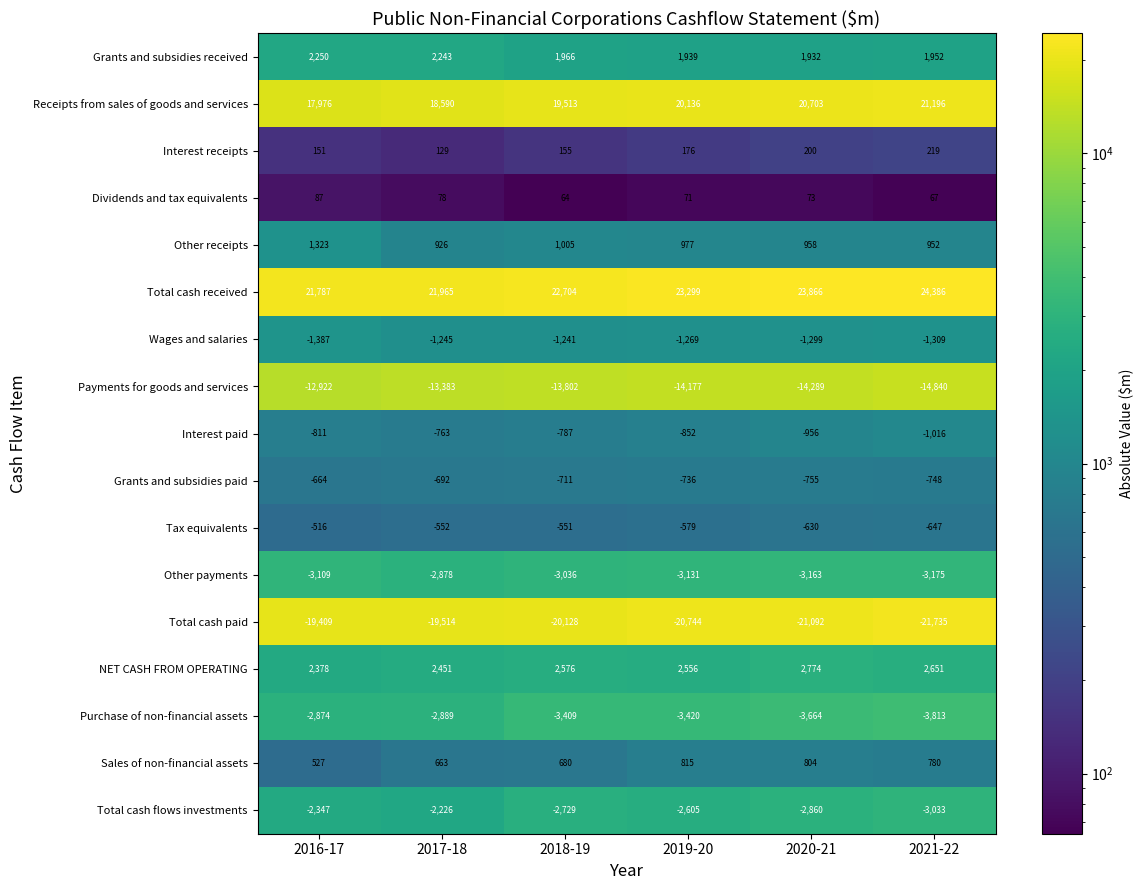

What is the difference between the maximum and minimum values in the Receipts from sales of goods and services series?

3220